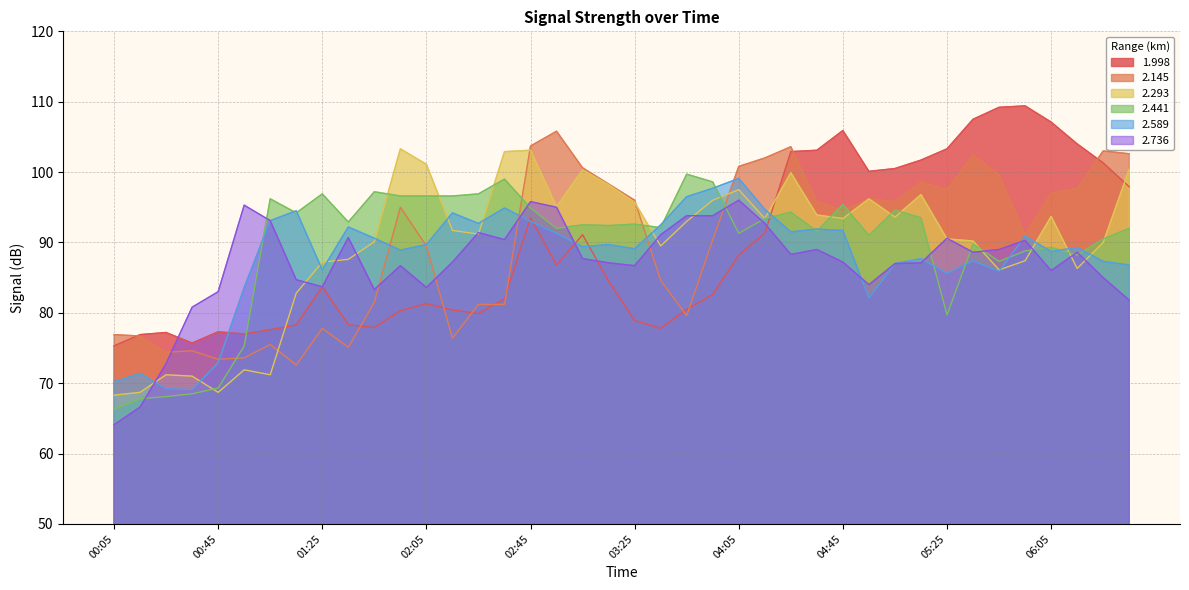

What is the greatest value displayed?

109.4